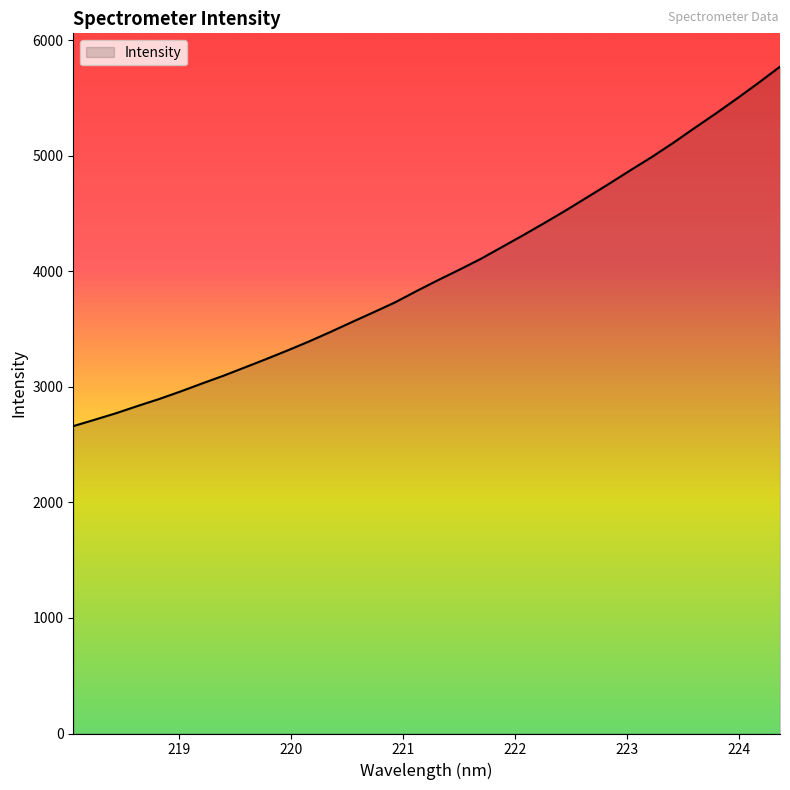

What is the maximum value shown in the chart?

5772.9